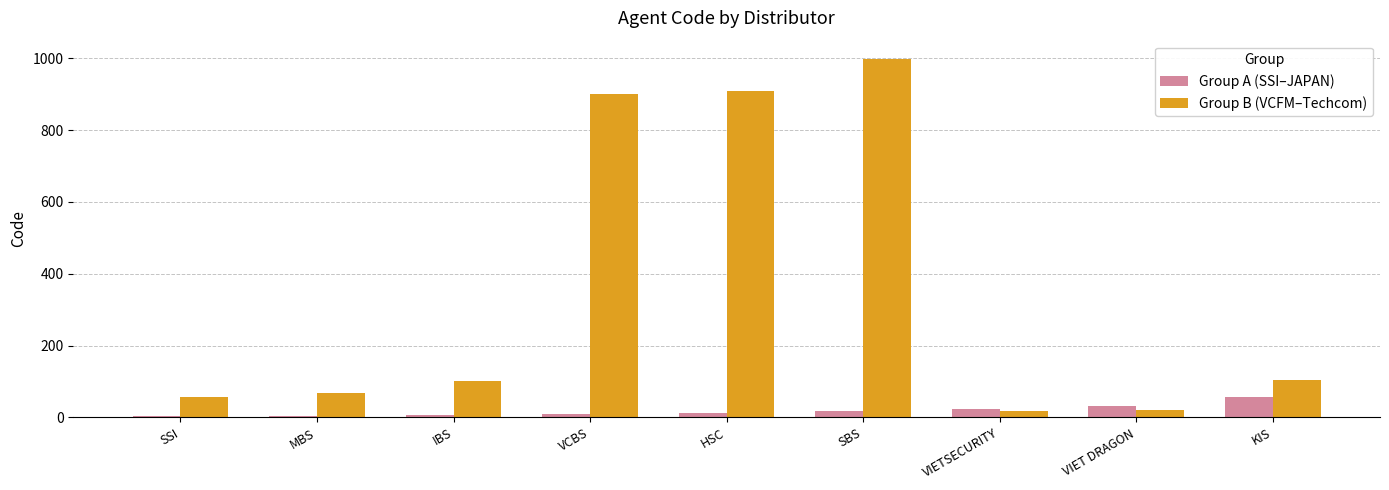

The value of Group B (VCFM–Techcom) at VCBS is 900. True or false?

True